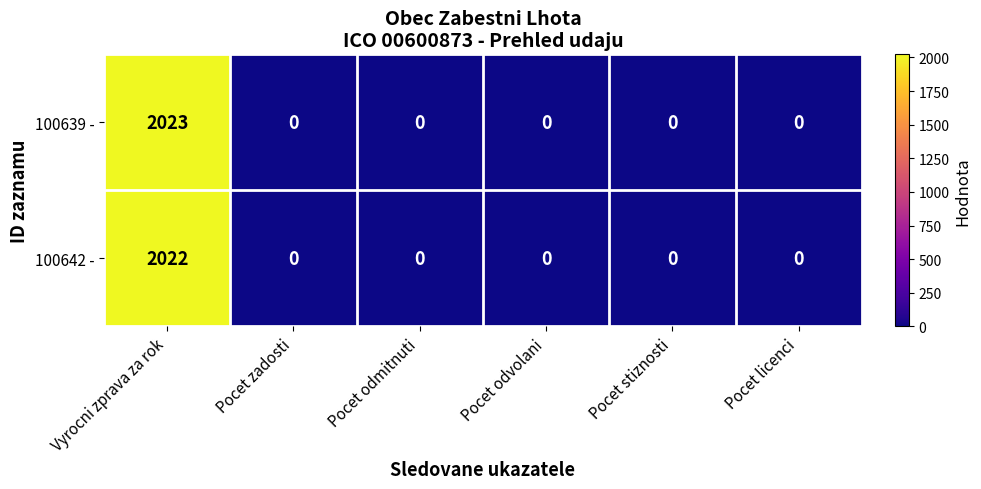

What is the maximum value for 100639 -?

2023